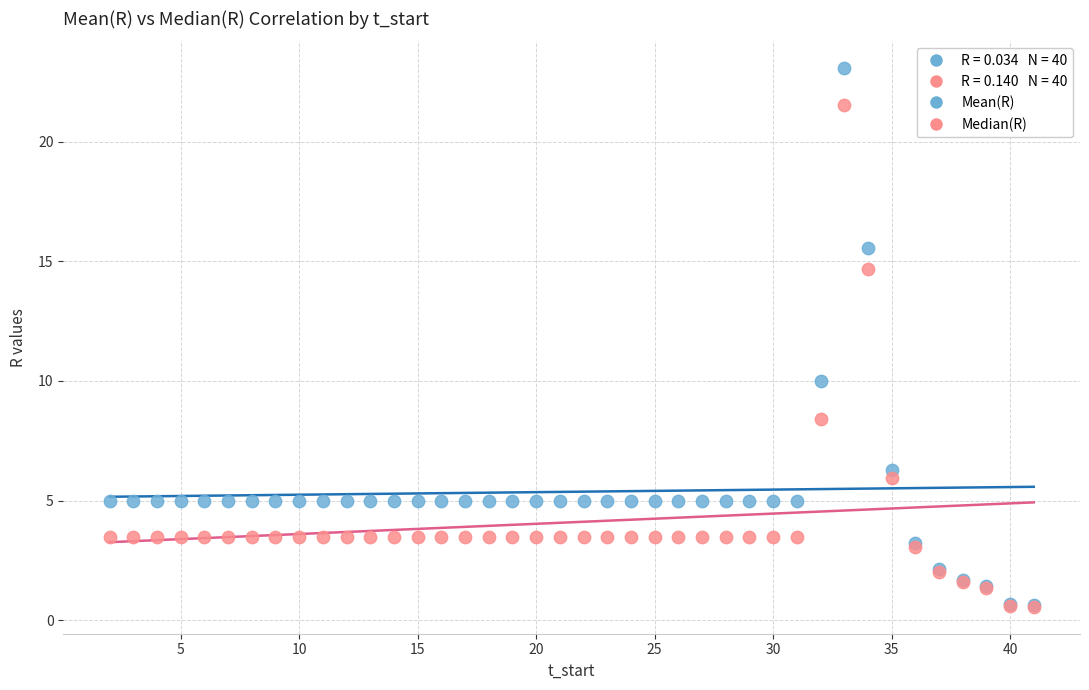

Which series has the widest spread of Y values?

Mean(R)